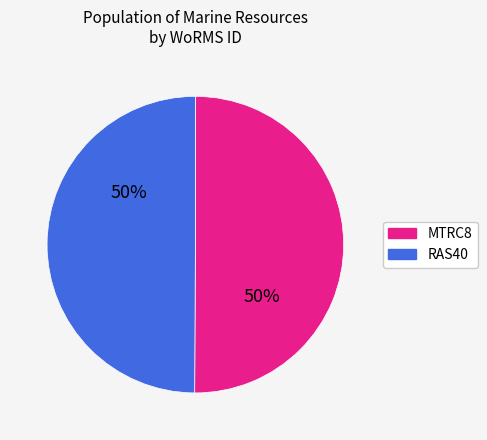

What is the ratio of the value at RAS40 to the value at MTRC8?

1.0